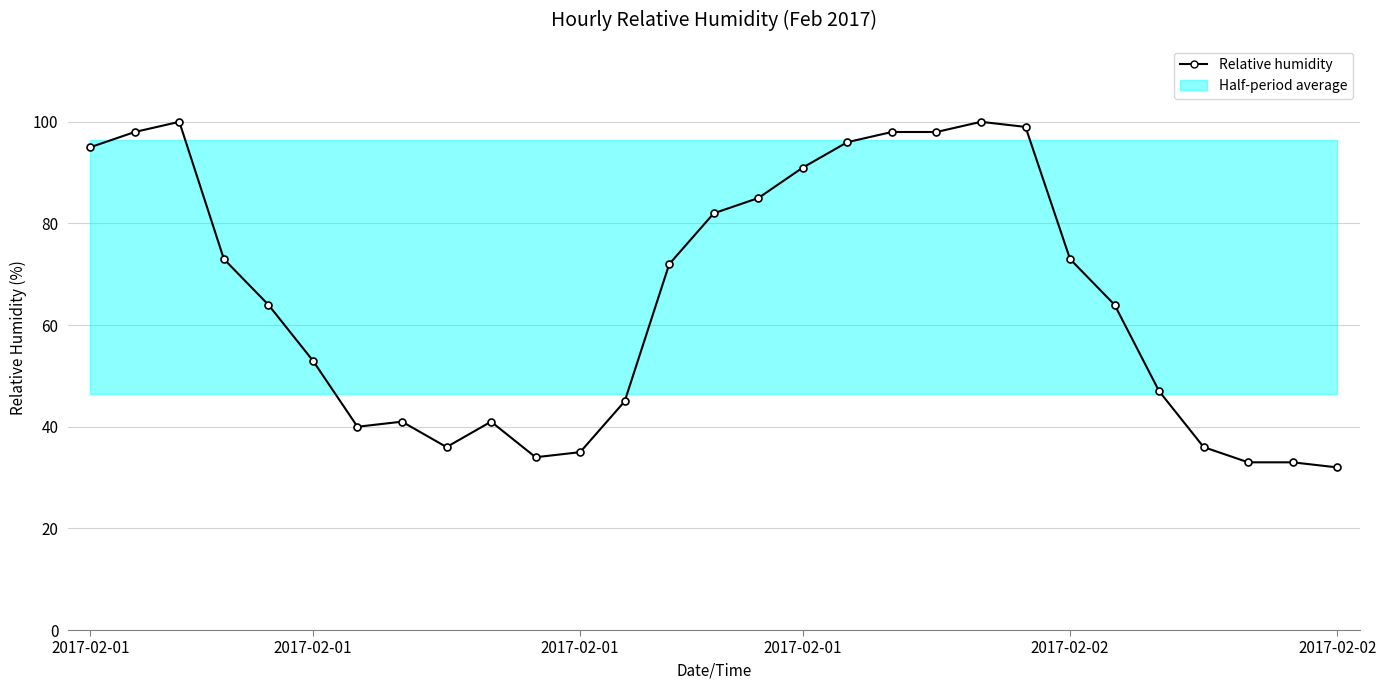

Is this an area chart (filled region under the line)?

No